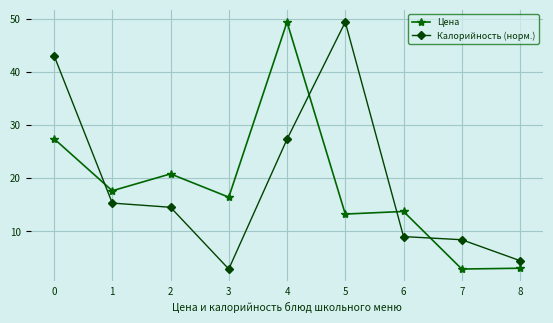

What is the difference between the second highest and minimum values in the Цена series?

24.6